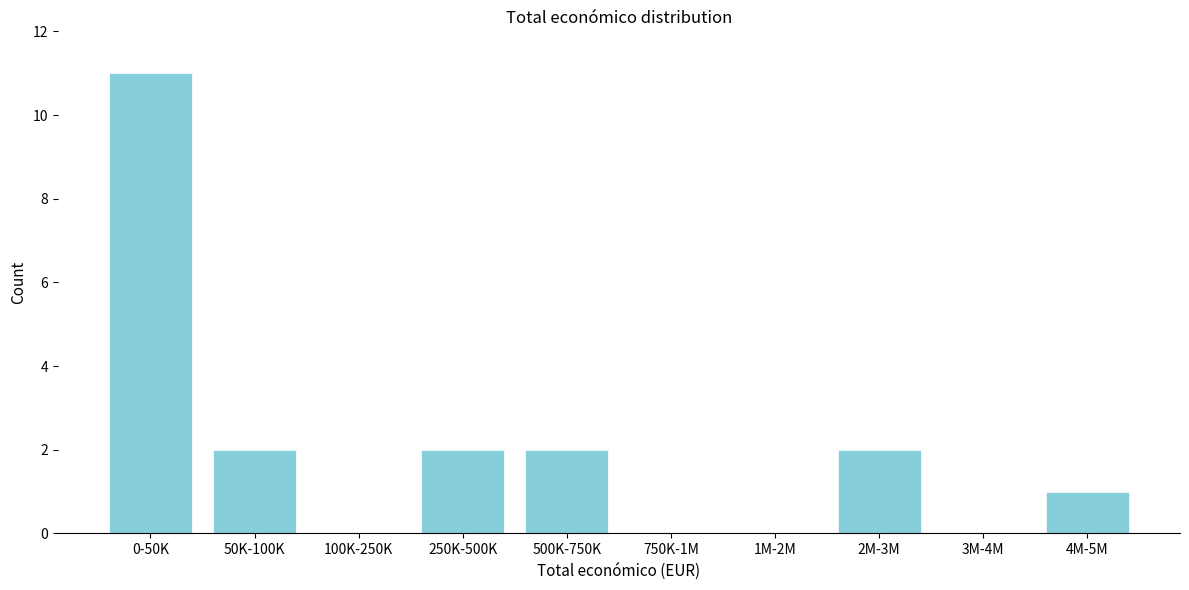

Reading left to right, list all the values displayed in this chart.

0-50K=11	50K-100K=2	100K-250K=0	250K-500K=2	500K-750K=2	750K-1M=0	1M-2M=0	2M-3M=2	3M-4M=0	4M-5M=1